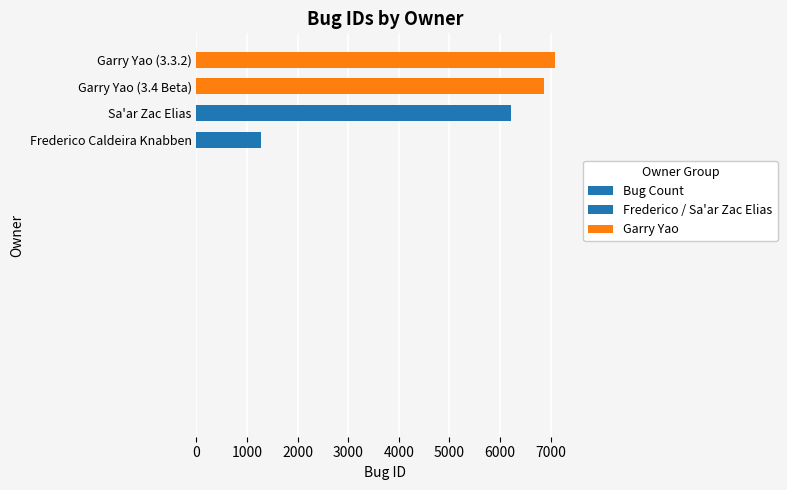

How many series are shown in this chart?

1